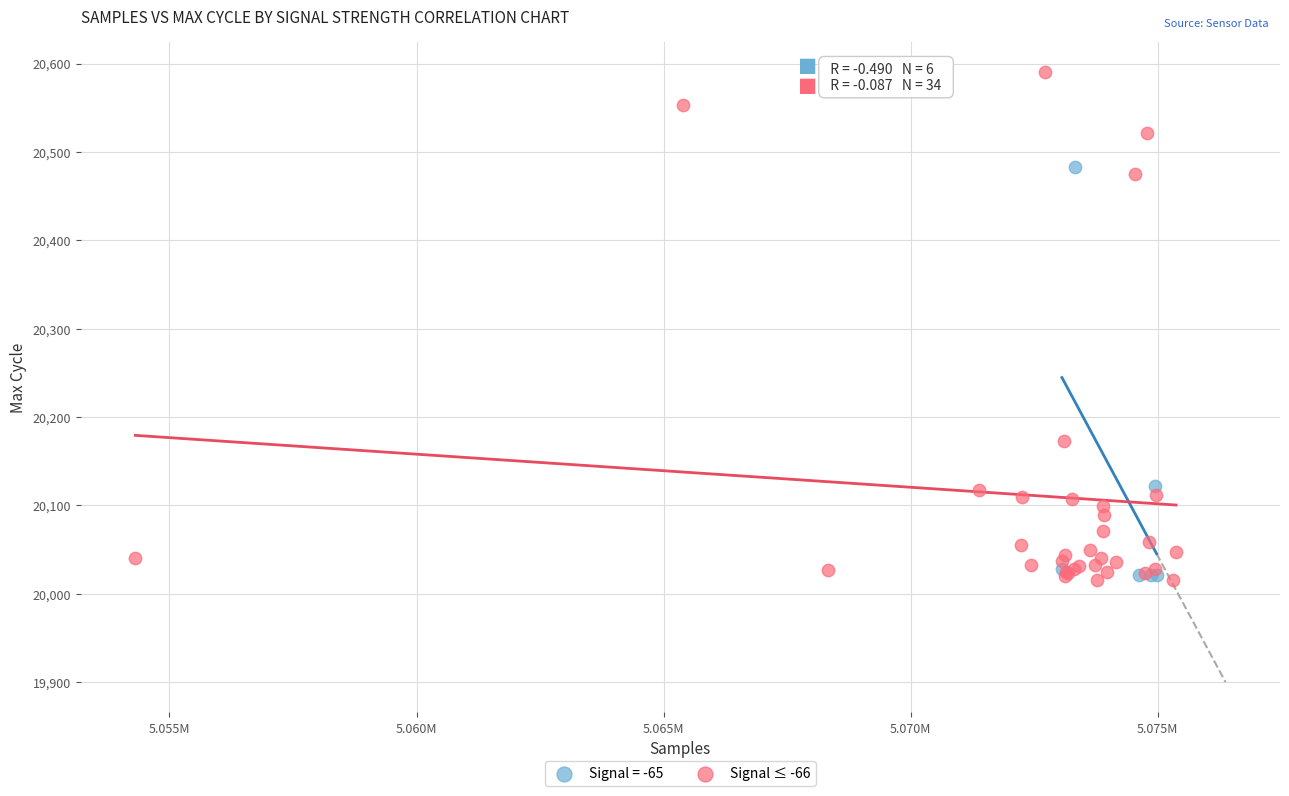

Which series contains the highest Y value?

Signal ≤ -66